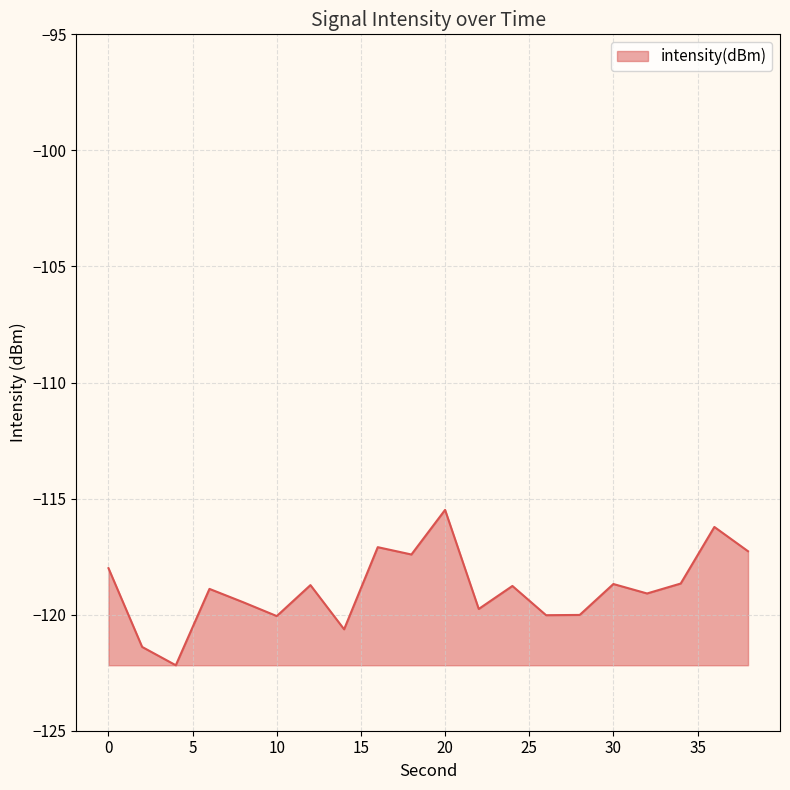

What is the greatest value displayed?

-115.5